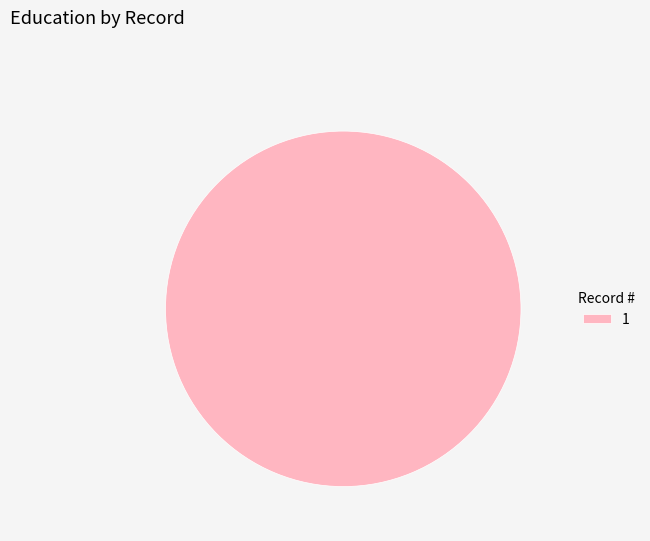

How many slices are in this pie chart?

1